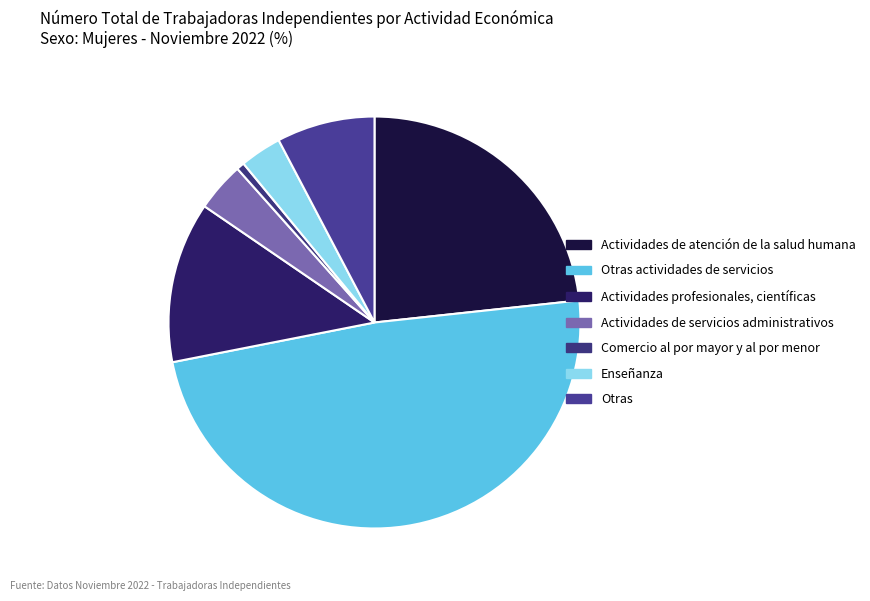

To the nearest percent, what portion does Otras actividades de servicios represent?

49%